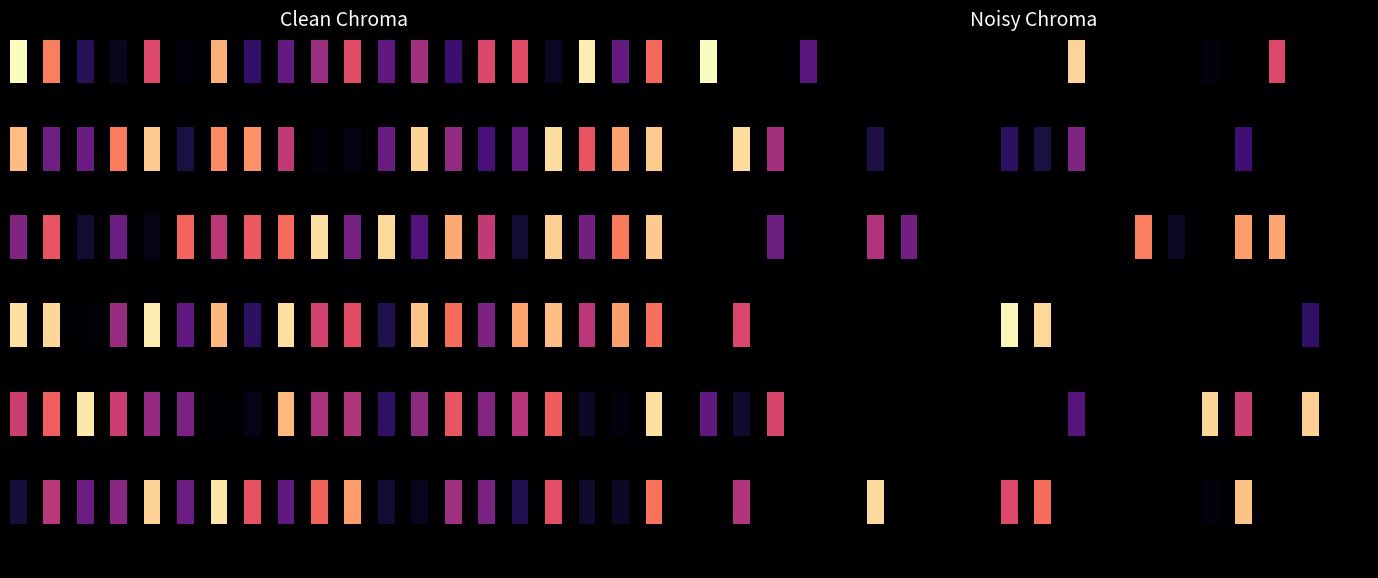

How many series are shown in this chart?

12